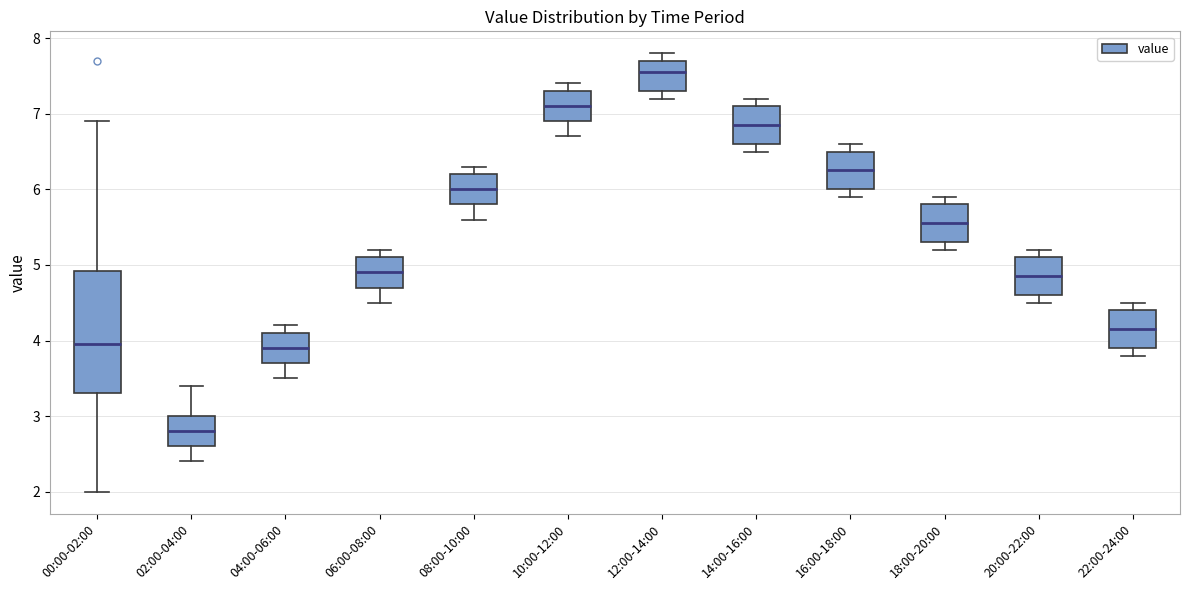

Where is the upper edge of the box for 20:00-22:00 on the y-axis? The values are not printed on the chart, so give them approximately, as read against the axis.

5.1